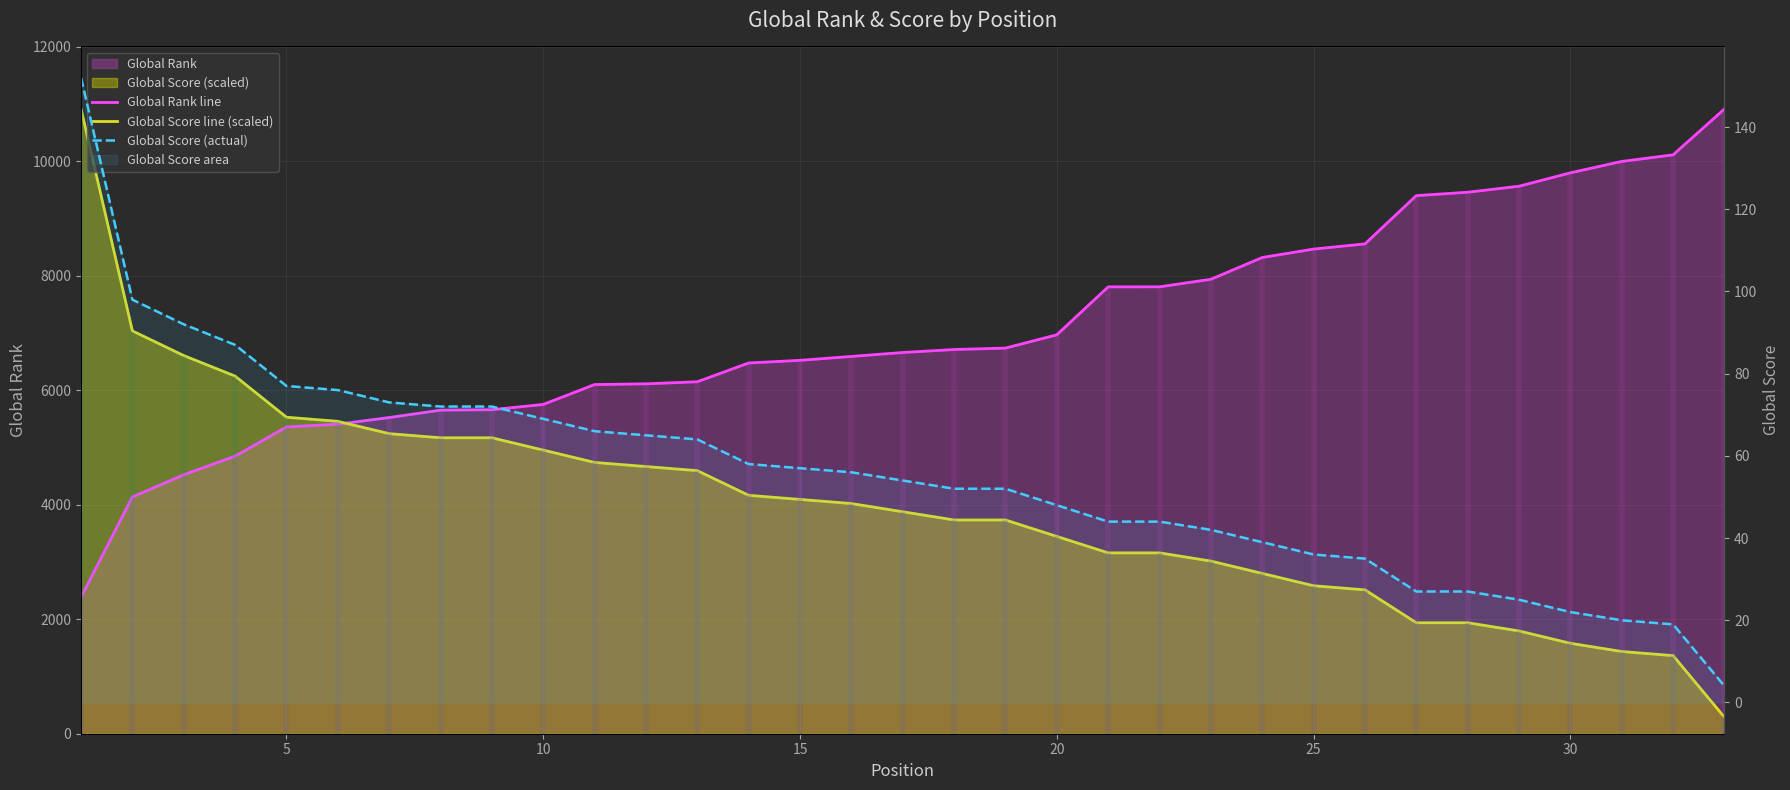

How many distinct data groups are displayed?

3